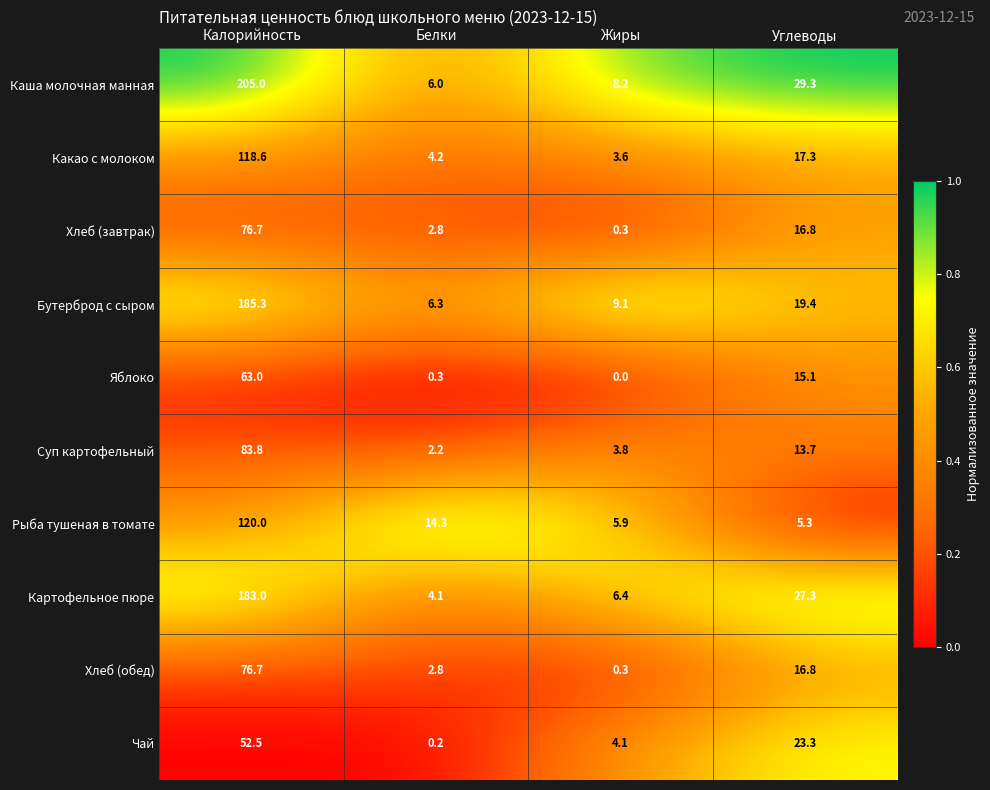

What is the difference between the second highest and second lowest values in the Чай series?

19.2